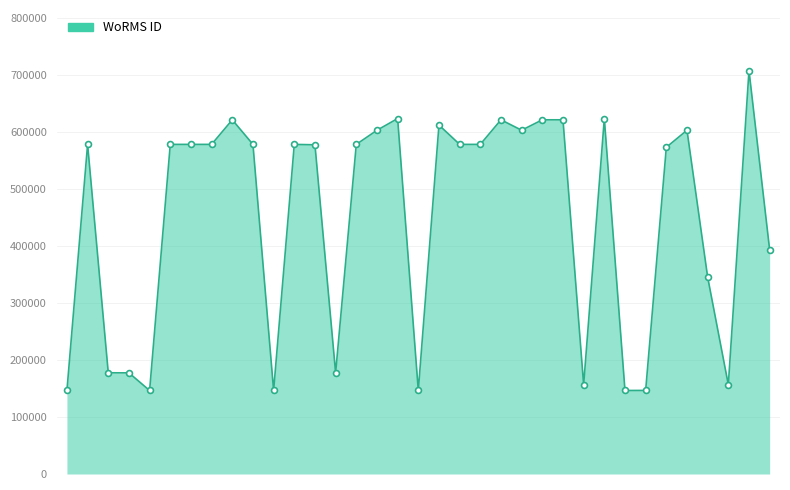

What is the greatest value displayed?

708104